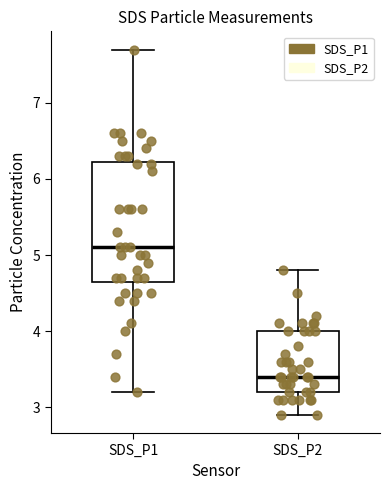

Which box's median line is the lowest?

SDS_P2